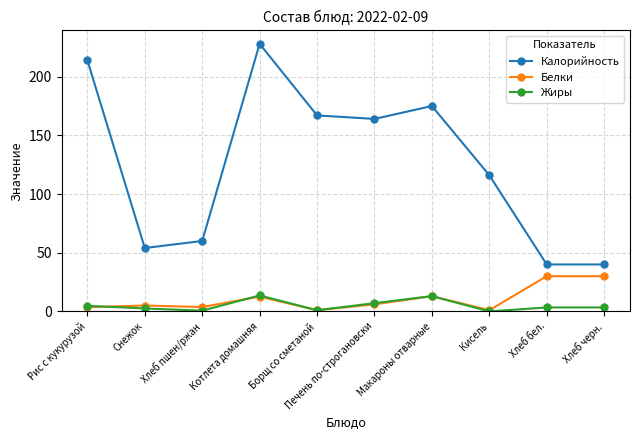

How many categories are shown in the chart?

10